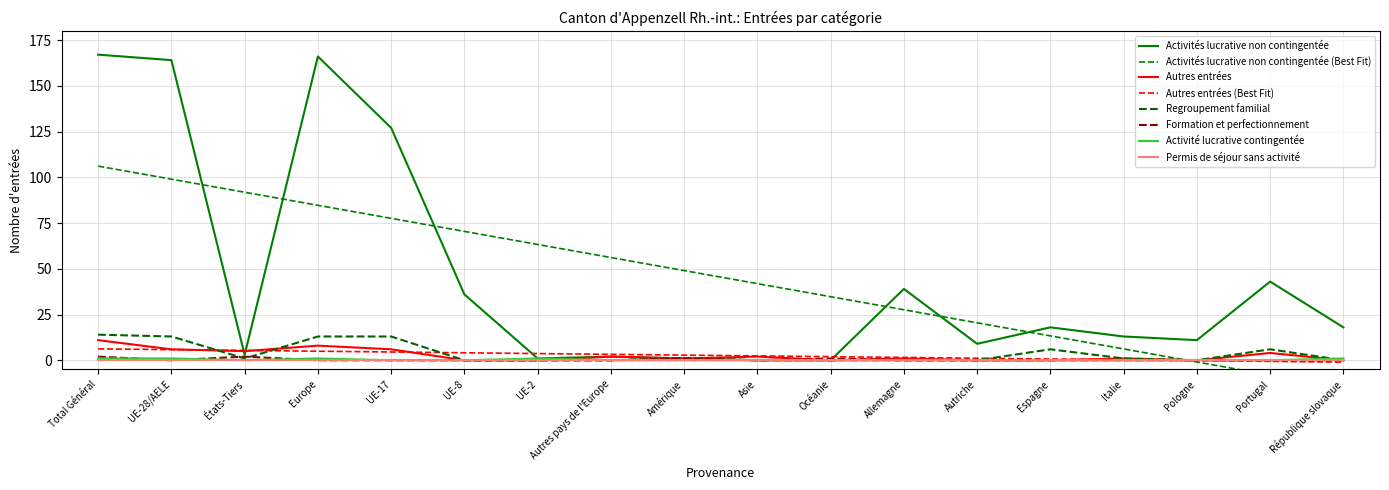

How many values in Regroupement familial are above zero?

9